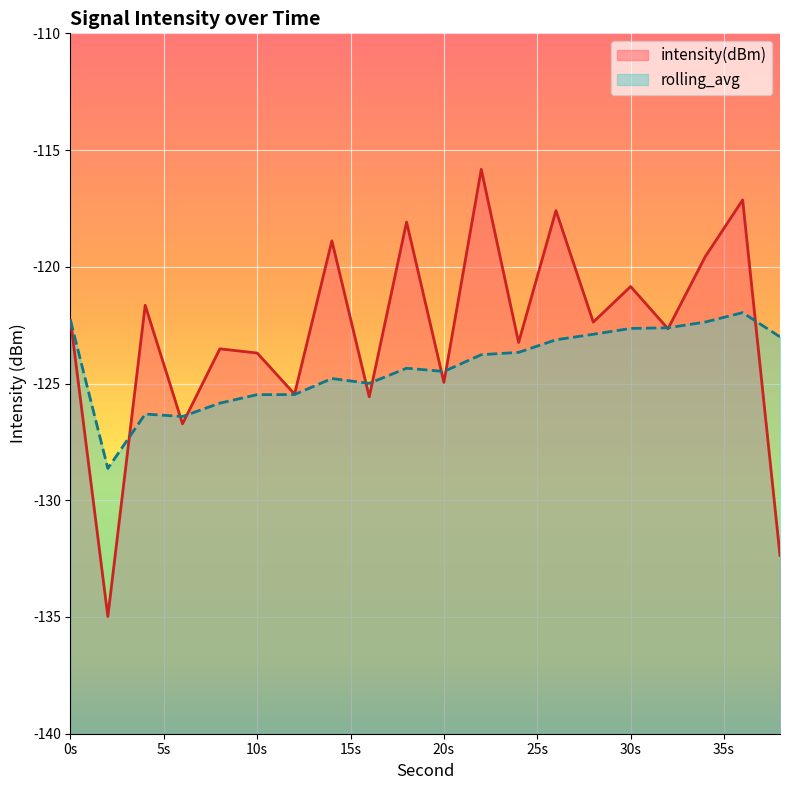

What is the average value of the intensity(dBm) series?

-122.9